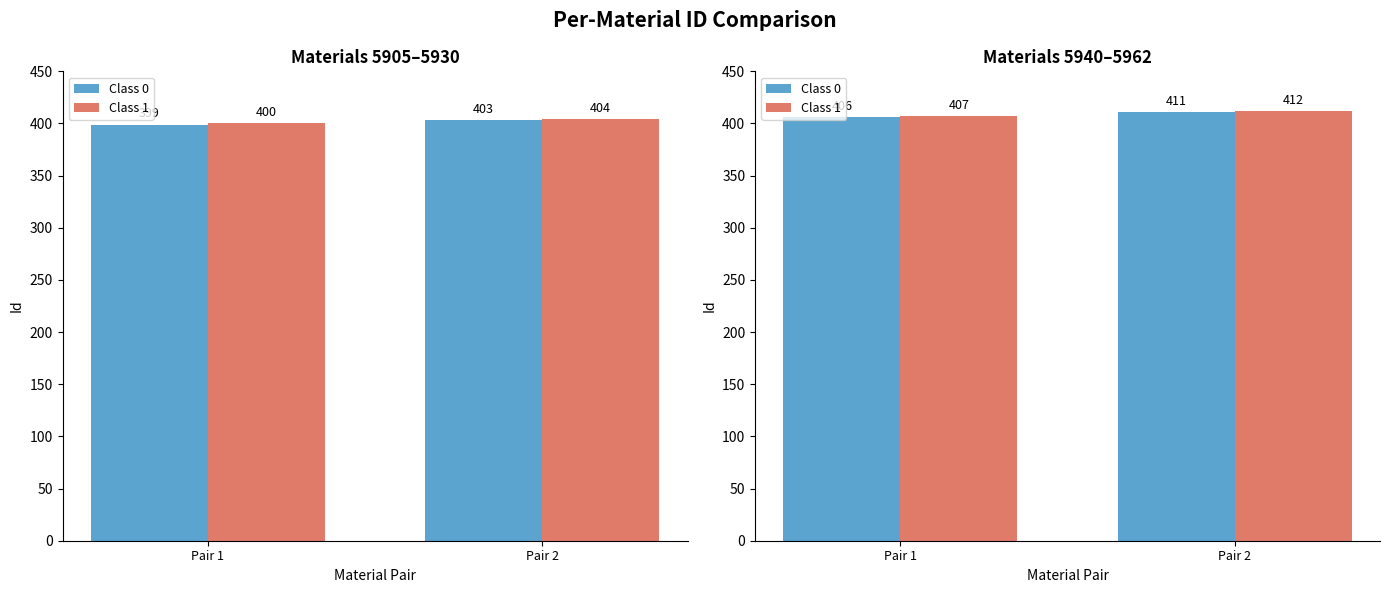

How many series are shown in this chart?

2